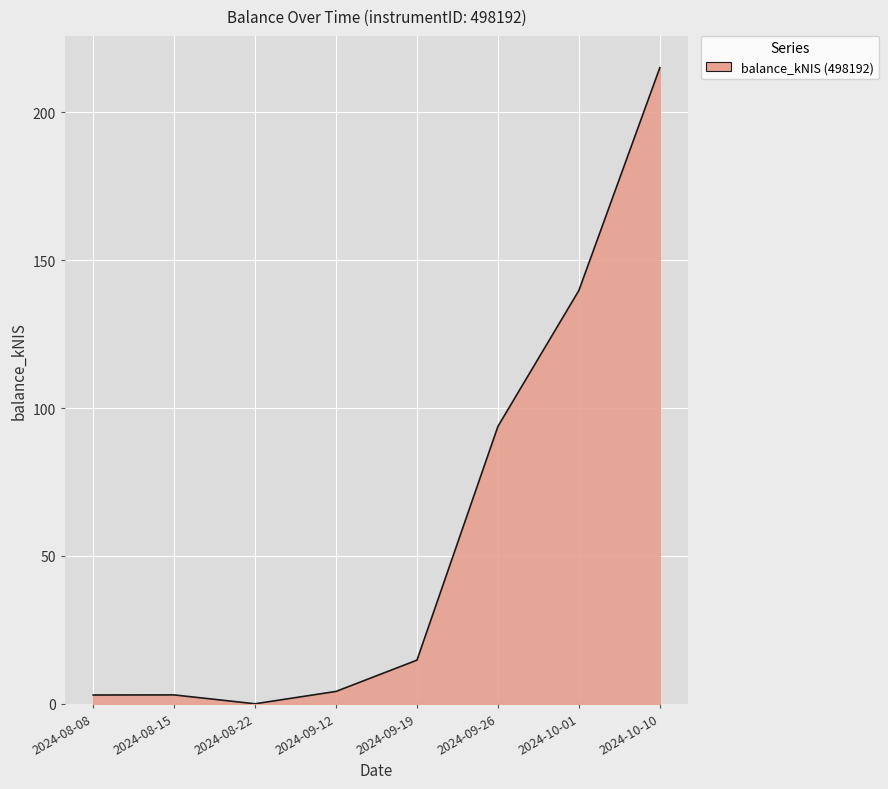

What is the difference between the maximum and minimum values?

215.1